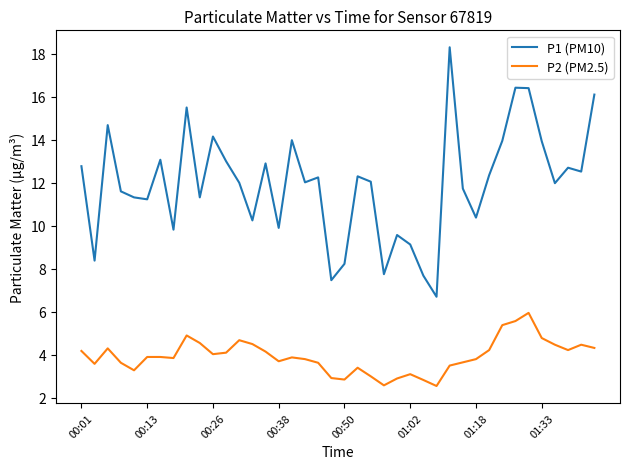

What is the greatest value displayed?

18.3